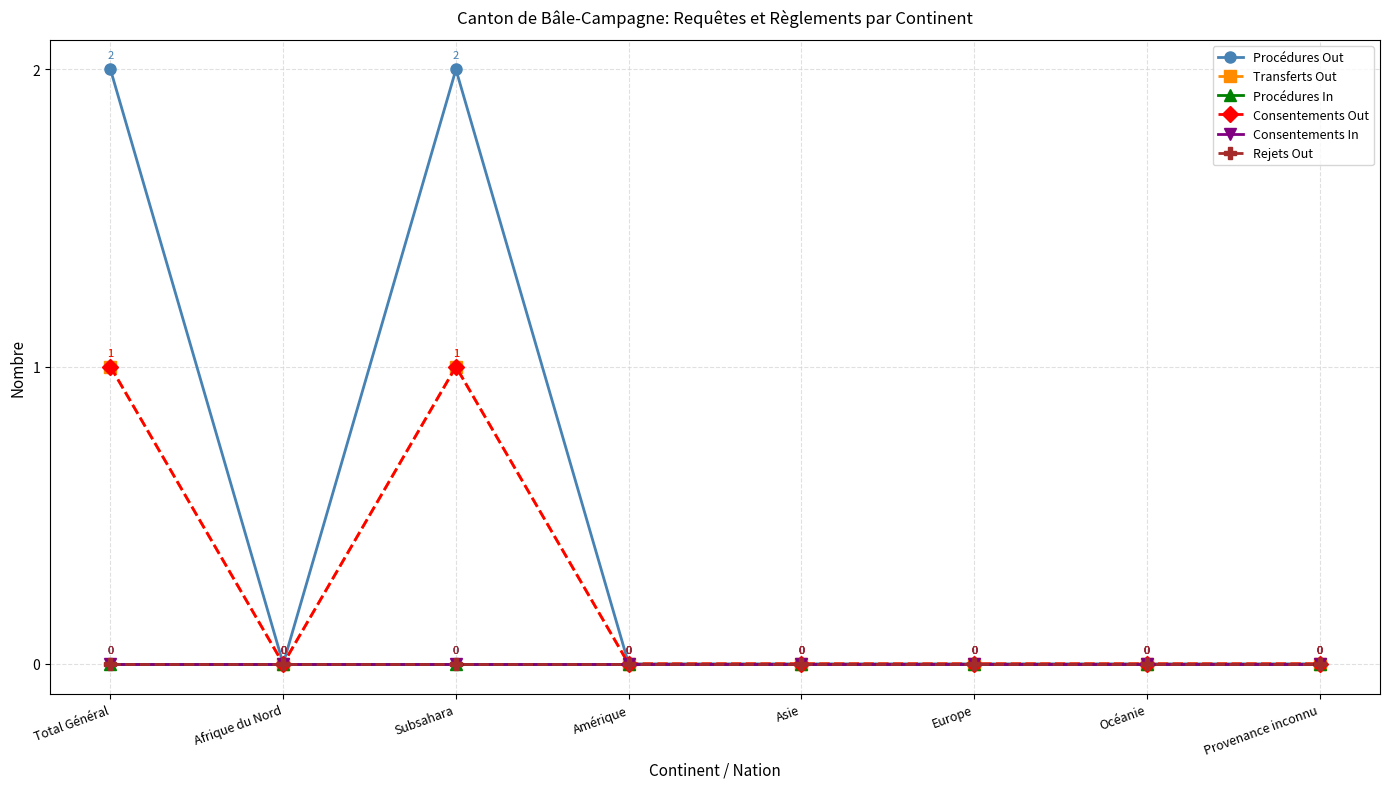

What position from the right is Total Général?

8